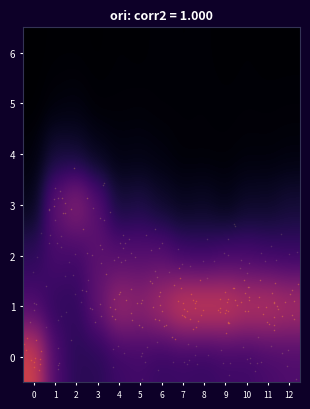

Rank the series at 11 from lowest to highest value.

6, 5, 4, 3, 2, 0, 1